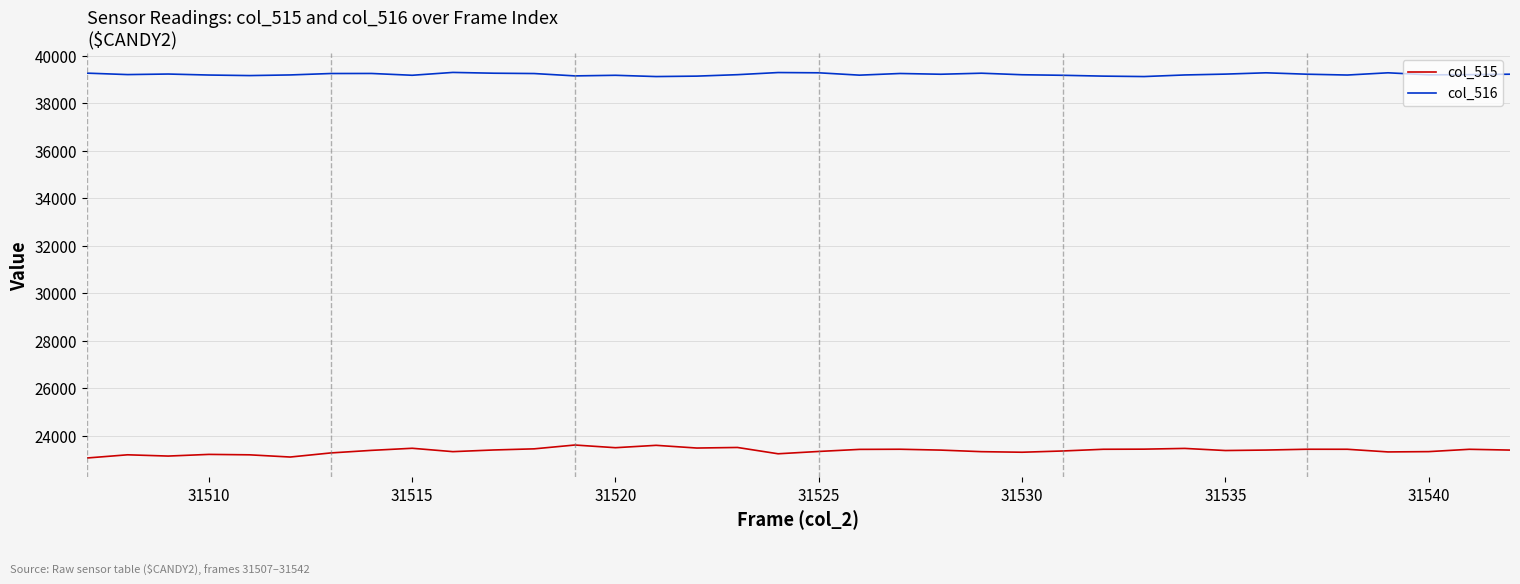

Which series has the largest total across all categories?

col_516